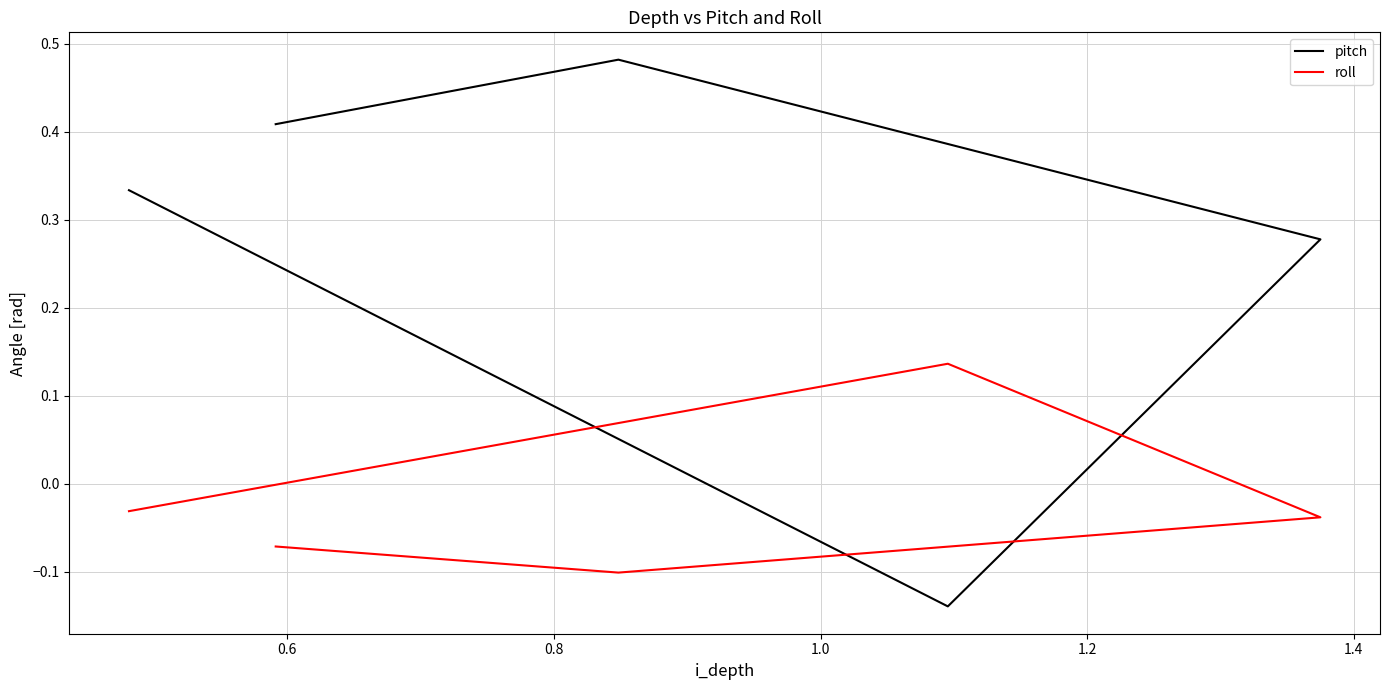

True or false: roll has more than 2 interior local peaks.

False